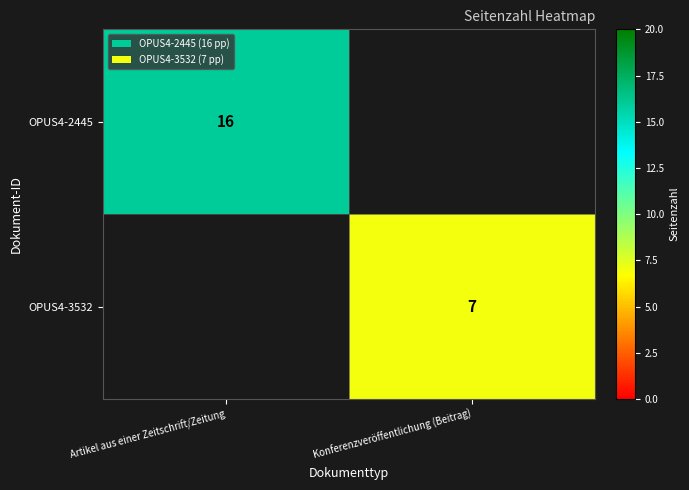

The OPUS4-2445 series shows 16 at Artikel aus einer Zeitschrift/Zeitung. True or false?

True